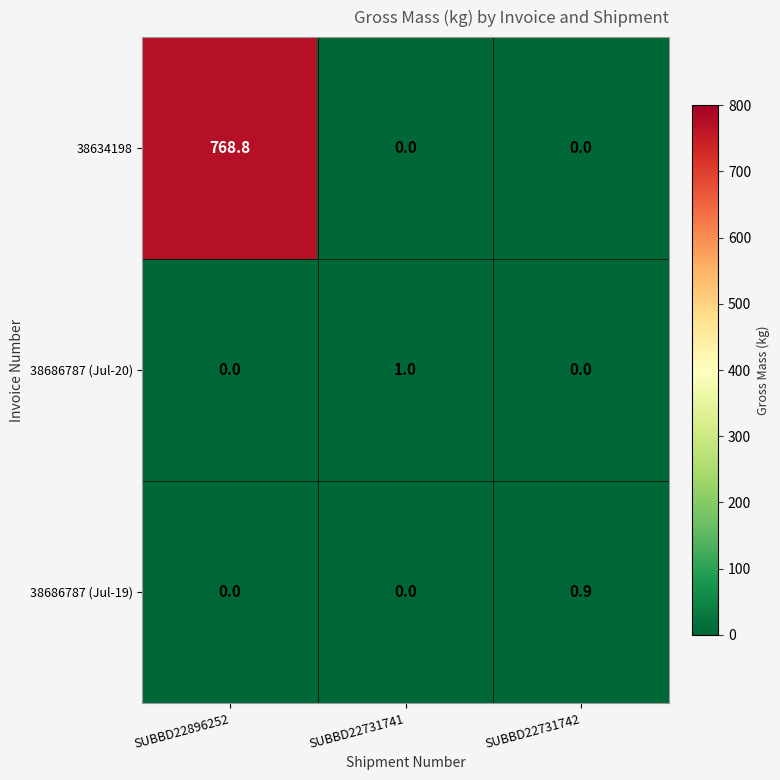

At which category does the chart reach its peak across all series?

SUBBD22896252